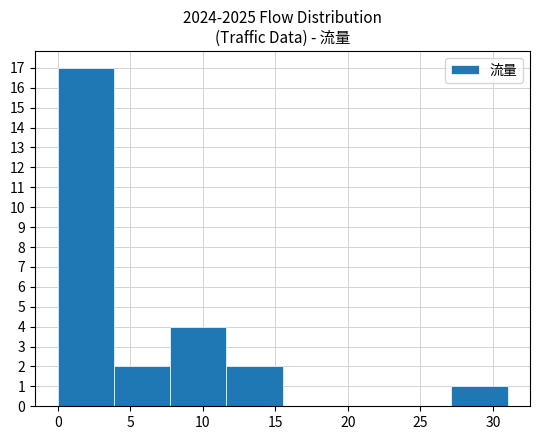

Reading left to right, transcribe this chart: for each bar, give the range it covers on the x-axis and its height. Neither the bar edges nor the heights are printed on the chart, so give them approximately, as read against the axes.

0.0 to 4.0: 17
4.0 to 8.0: 2
8.0 to 11.5: 4
11.5 to 15.5: 2
15.5 to 19.5: 0
19.5 to 23.5: 0
23.5 to 27.0: 0
27.0 to 31.0: 1